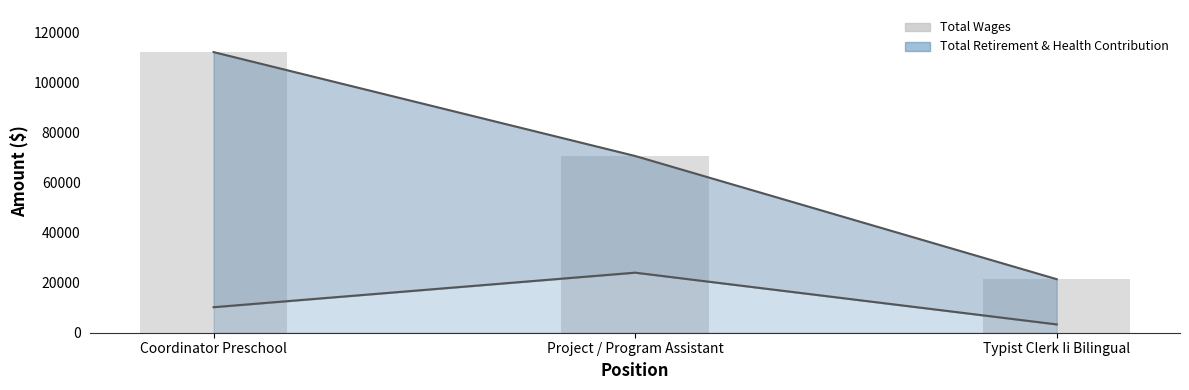

Rank the series at Coordinator Preschool from lowest to highest value.

Total Retirement & Health Contribution (line), Total Wages (line), Total Wages (bar)